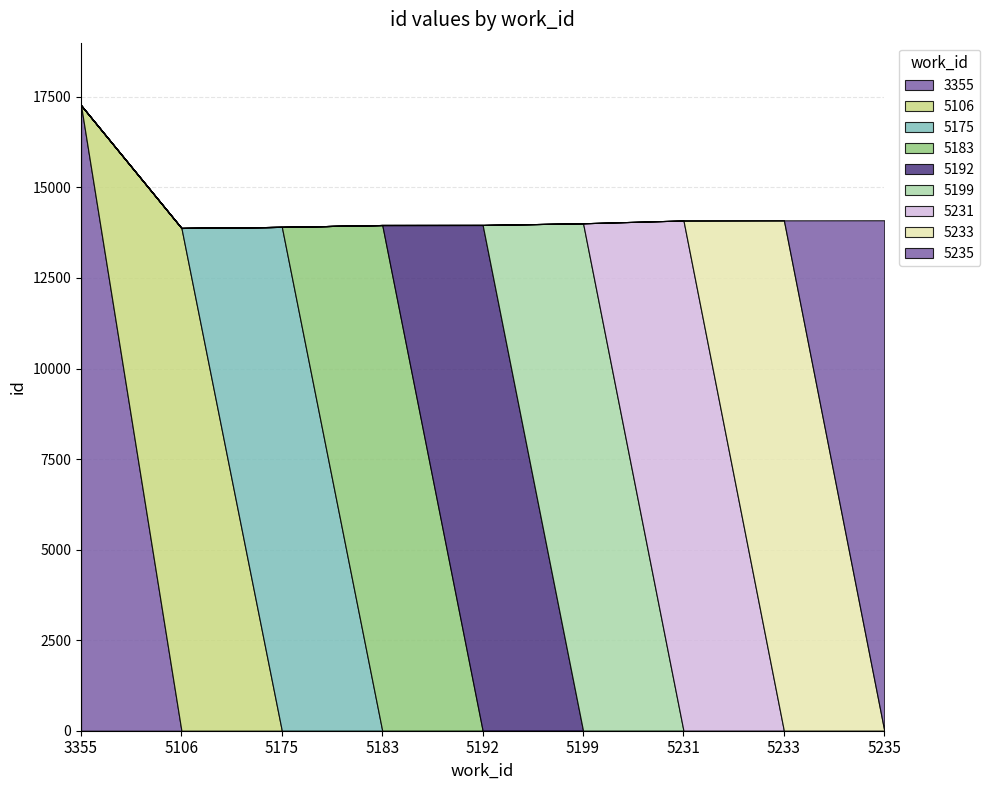

True or false: the data has more than 1 interior local peaks.

False